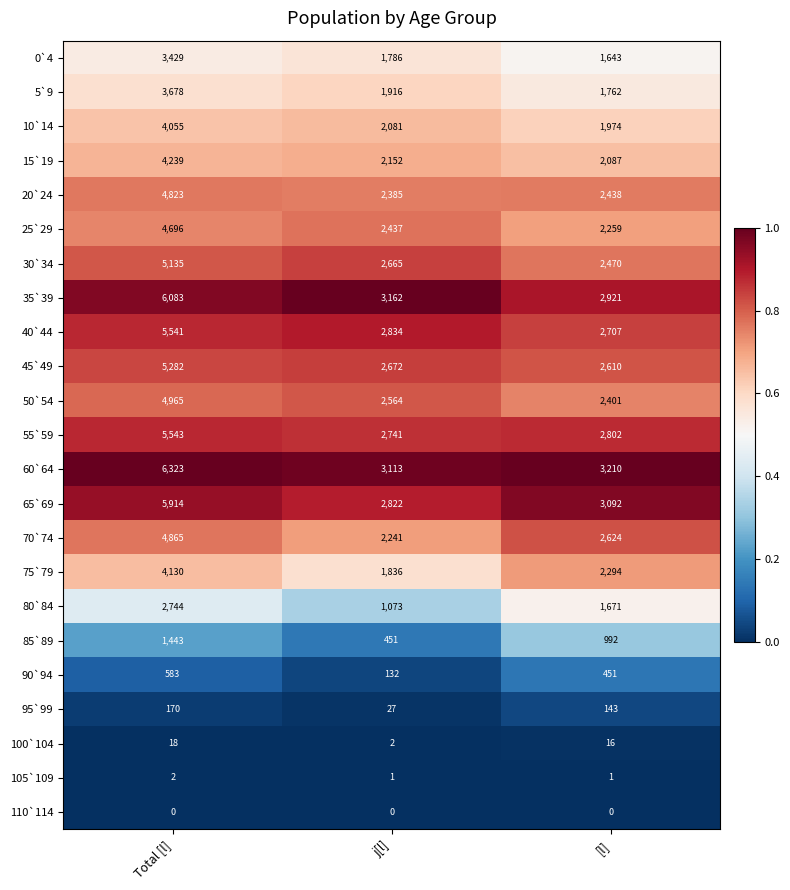

List the series in order of their peak value, lowest first.

110`114, 105`109, 100`104, 95`99, 90`94, 85`89, 80`84, 0`4, 5`9, 10`14, 75`79, 15`19, 25`29, 20`24, 70`74, 50`54, 30`34, 45`49, 40`44, 55`59, 65`69, 35`39, 60`64